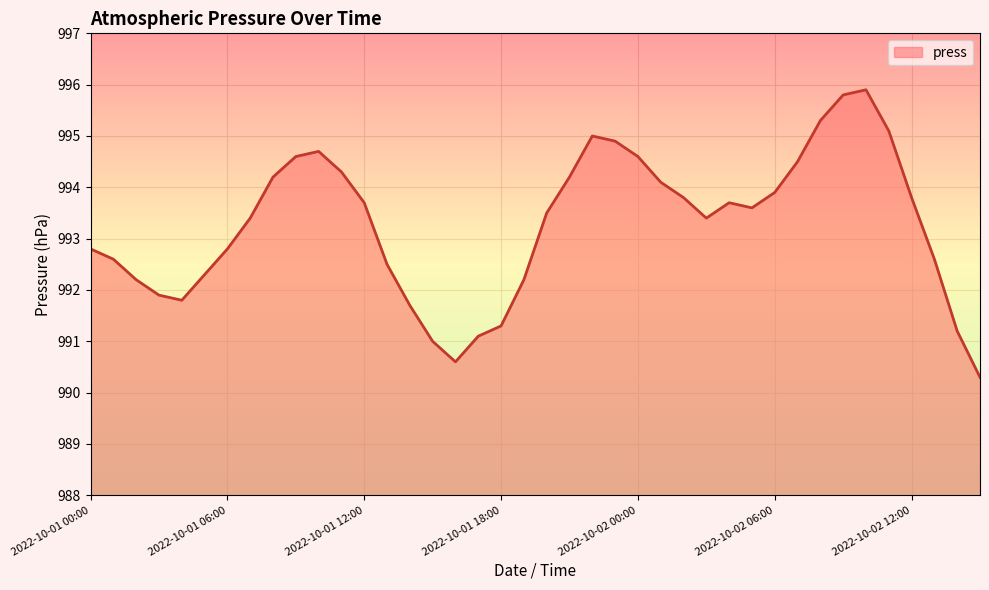

What is the difference between the maximum and minimum values?

5.6